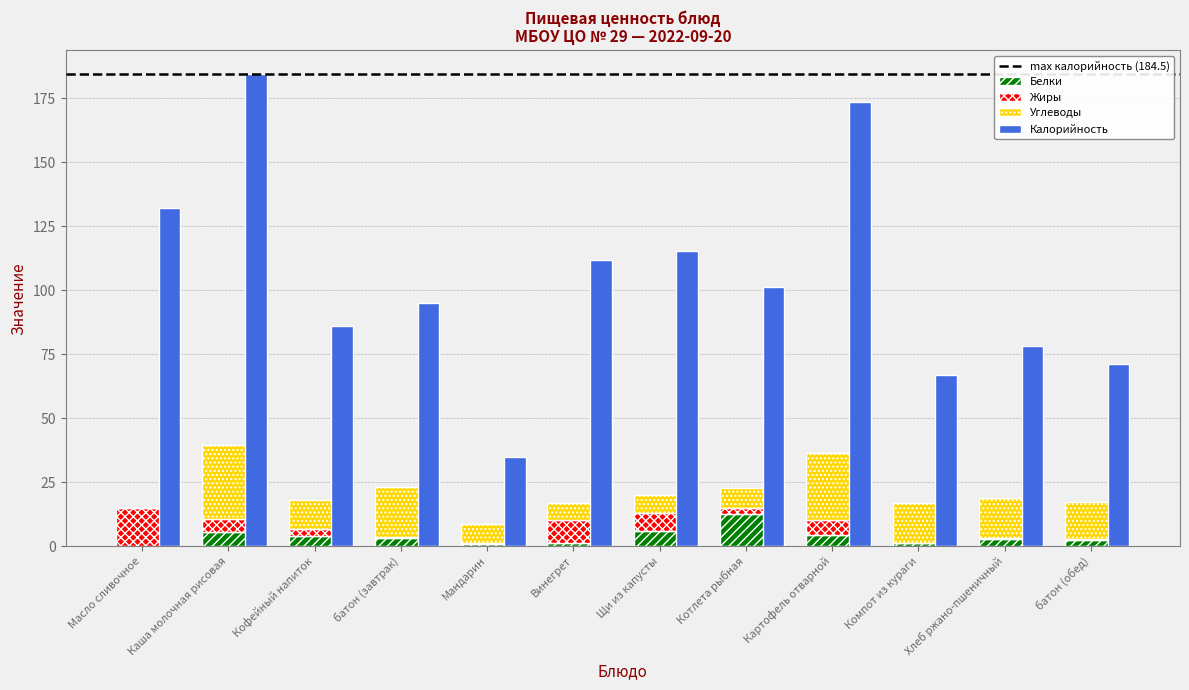

What is the label of the 3rd bar from the left?

Кофейный напиток